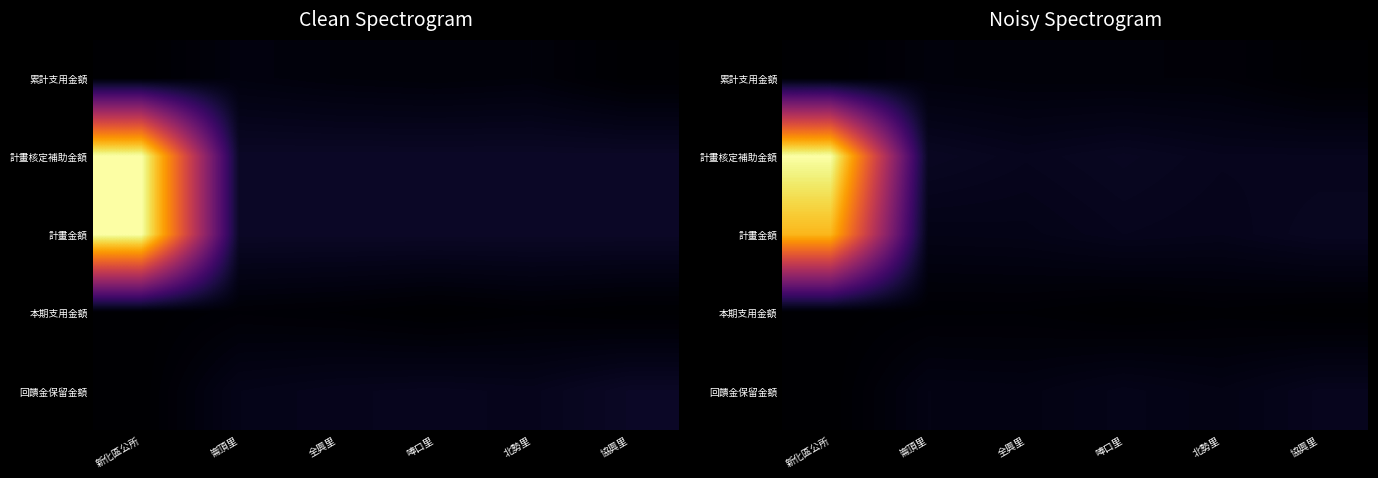

What is the difference between the 本期支用金額 values at 唪口里 and 協興里?

13099.9